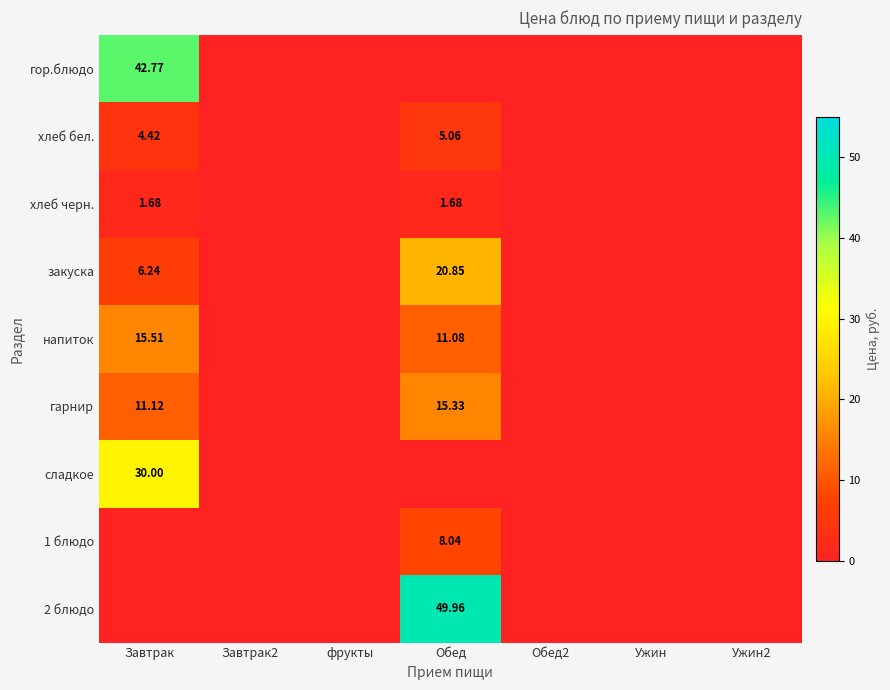

What is the difference between the highest and lowest values at Обед?

50.0